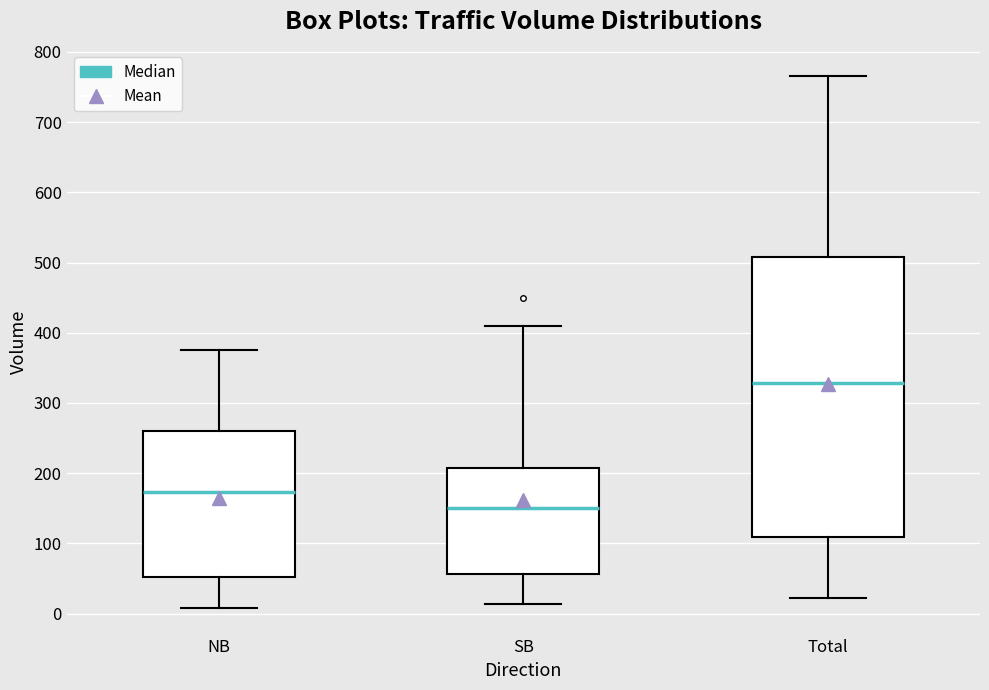

Reading left to right, transcribe this box plot: for each box, give where its median line is, the range the box spans, and where its two whiskers end, as read against the y-axis. The values are not printed on the chart, so give them approximately, as read against the axis.

NB: median 170, box 50 to 260, whiskers 10 to 380
SB: median 150, box 60 to 210, whiskers 10 to 410
Total: median 330, box 110 to 510, whiskers 20 to 770